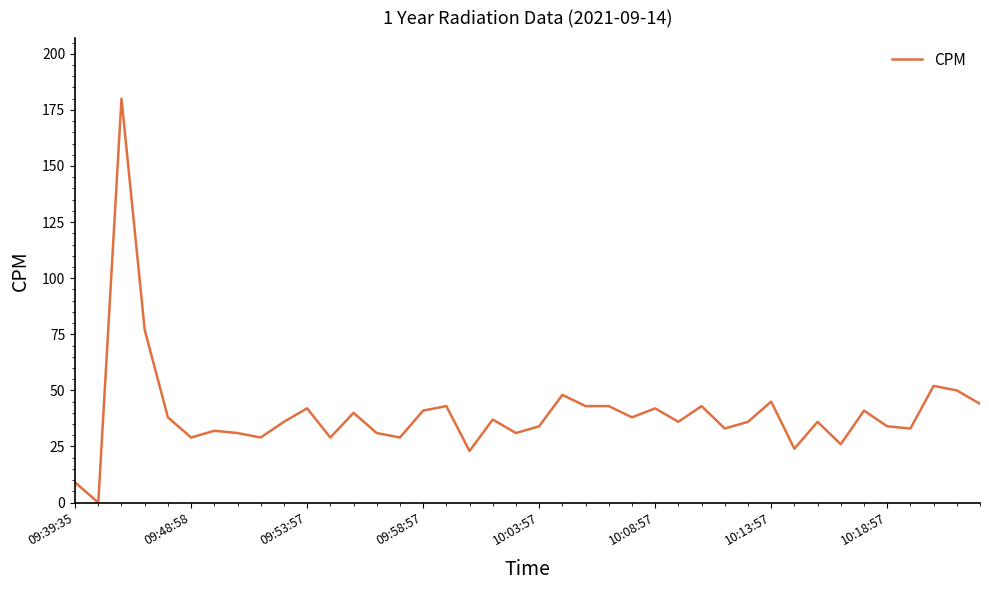

What is the difference between the maximum and minimum values?

180